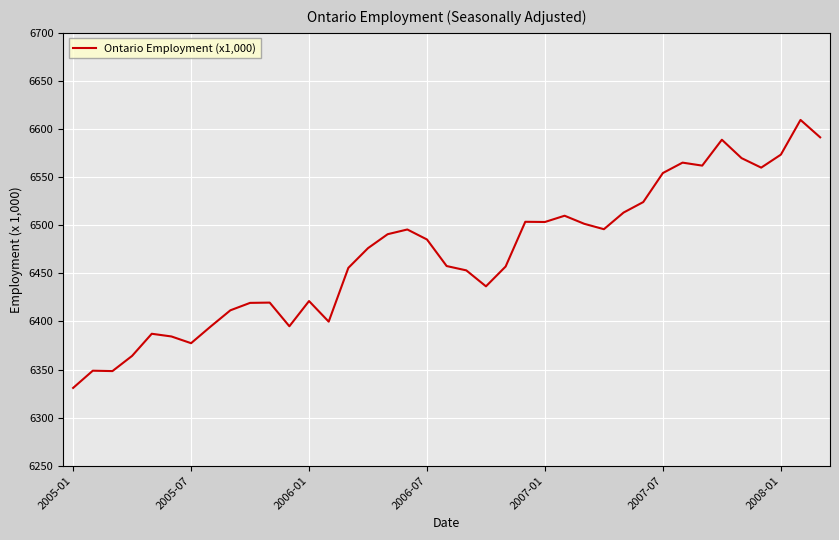

What is the maximum value shown in the chart?

6609.5